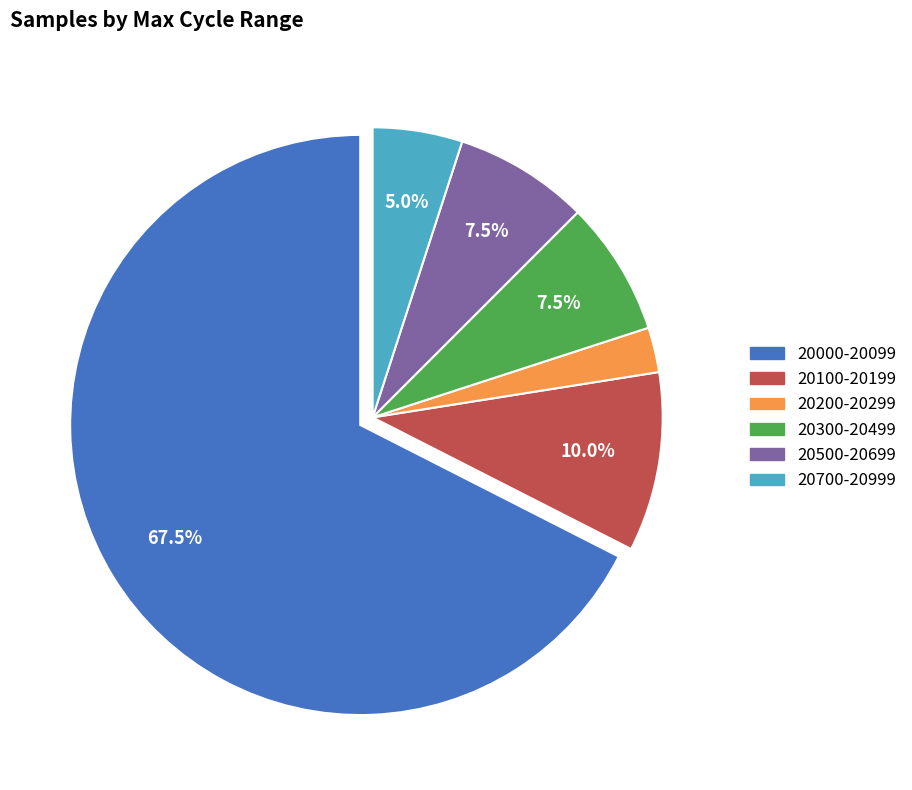

Does any single category account for the majority?

Yes